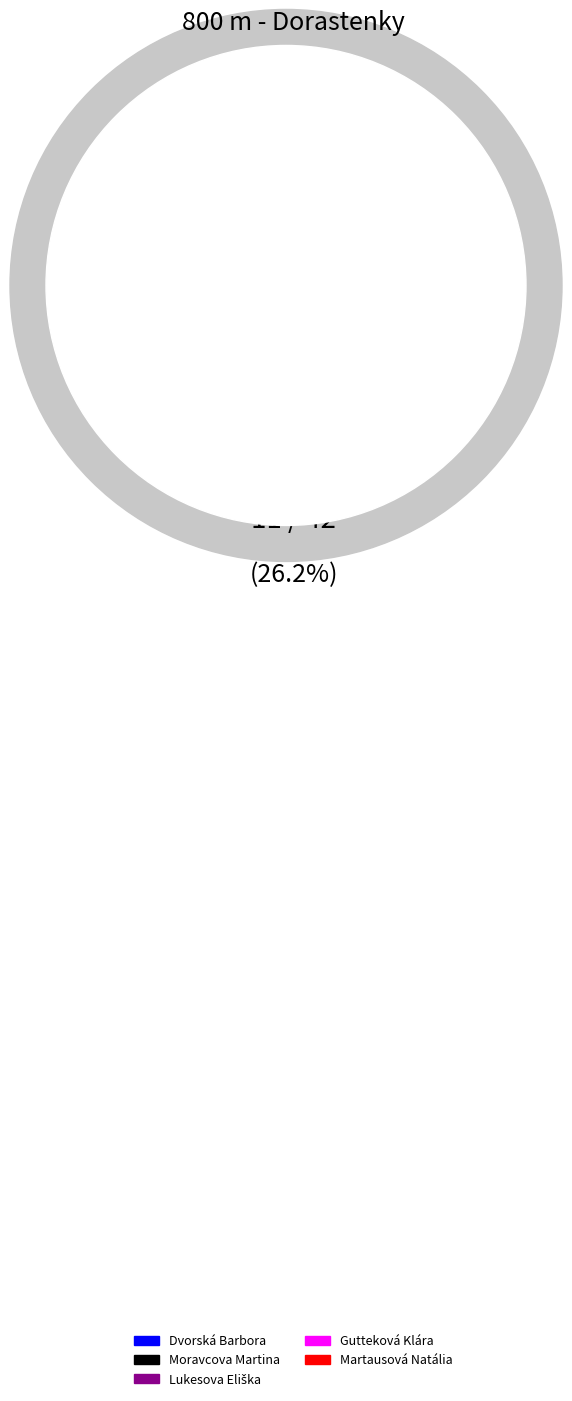

How many slices are in this pie chart?

5